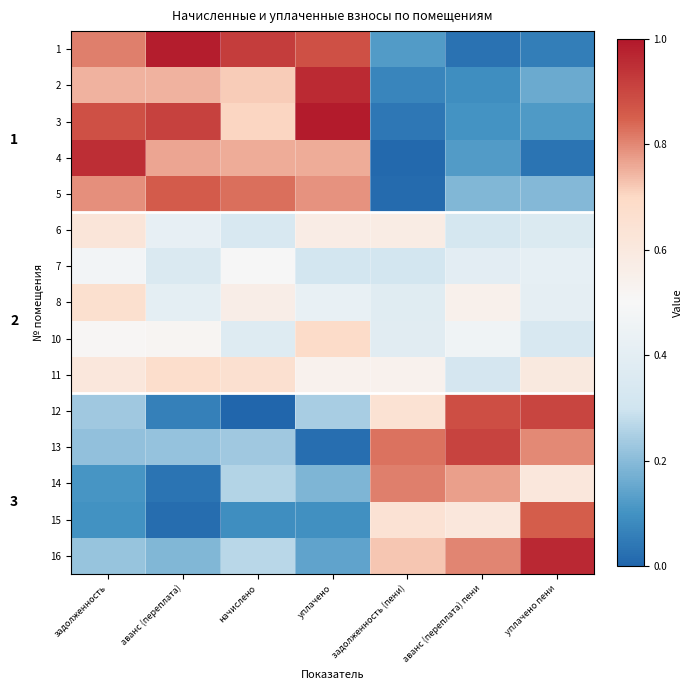

Is it true that 13 equals 0.3 at аванс (переплата)?

False